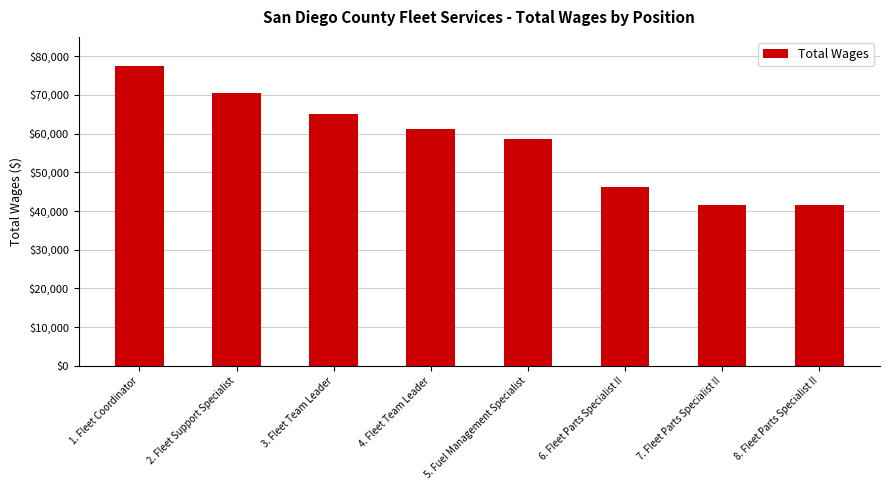

The chart shows a value of 27422 at 3. Fleet Team Leader. True or false?

False